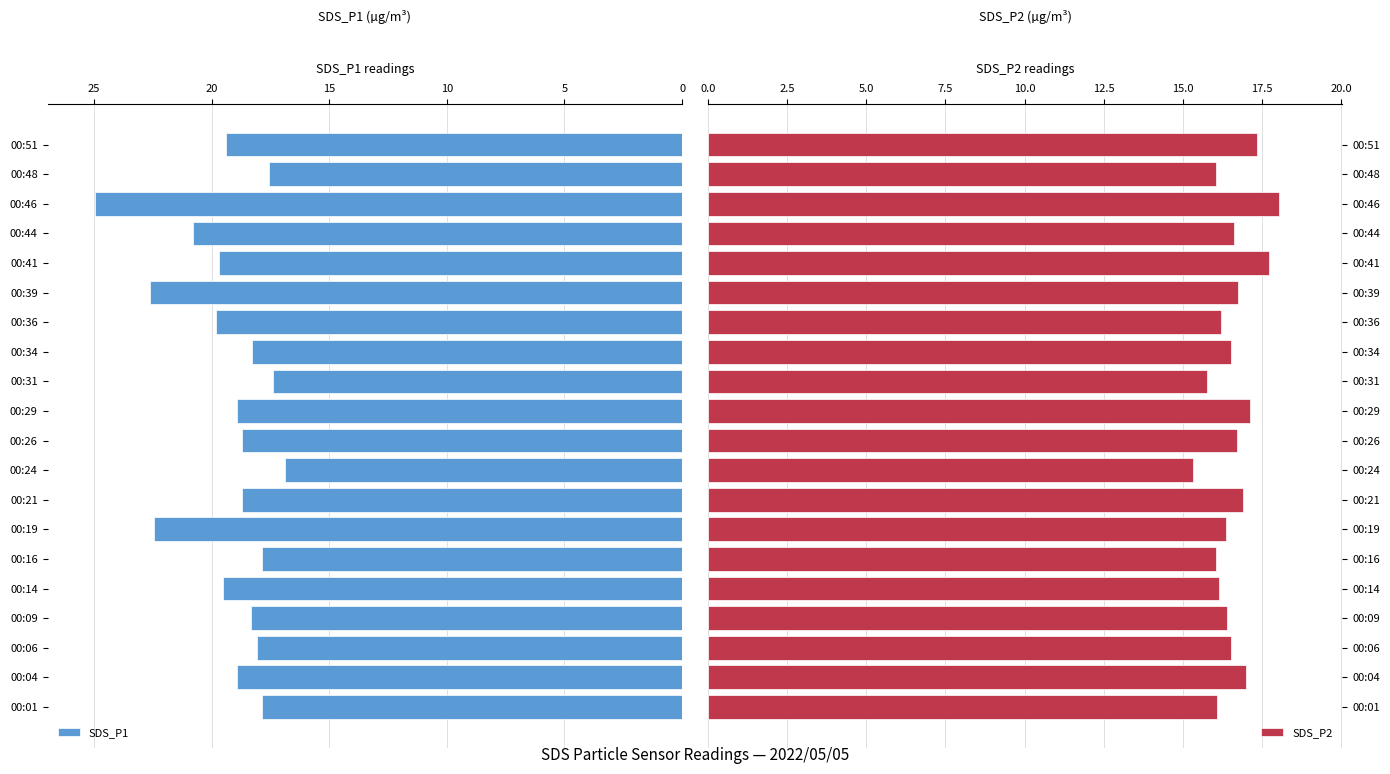

What are all the series names shown in the legend?

SDS_P1, SDS_P2